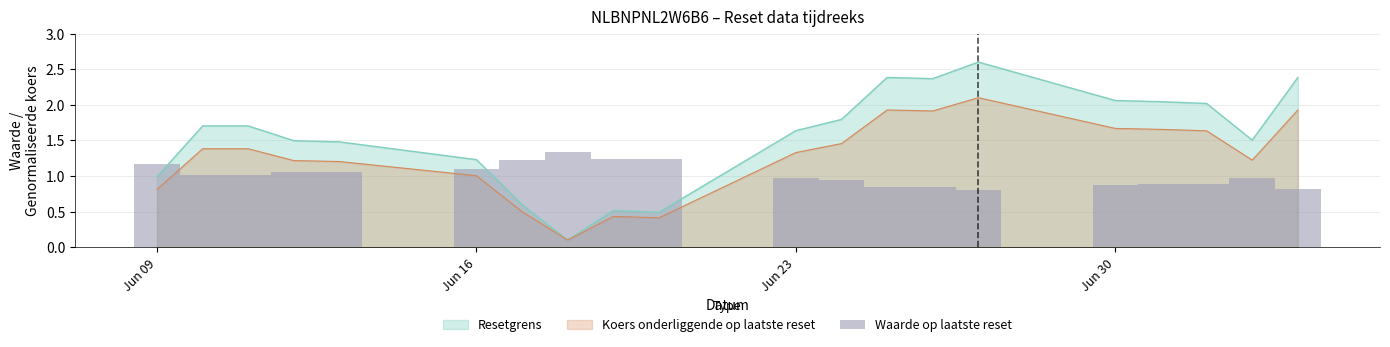

True or false: Resetgrens has a value of 1.6 at Jun 09.

False